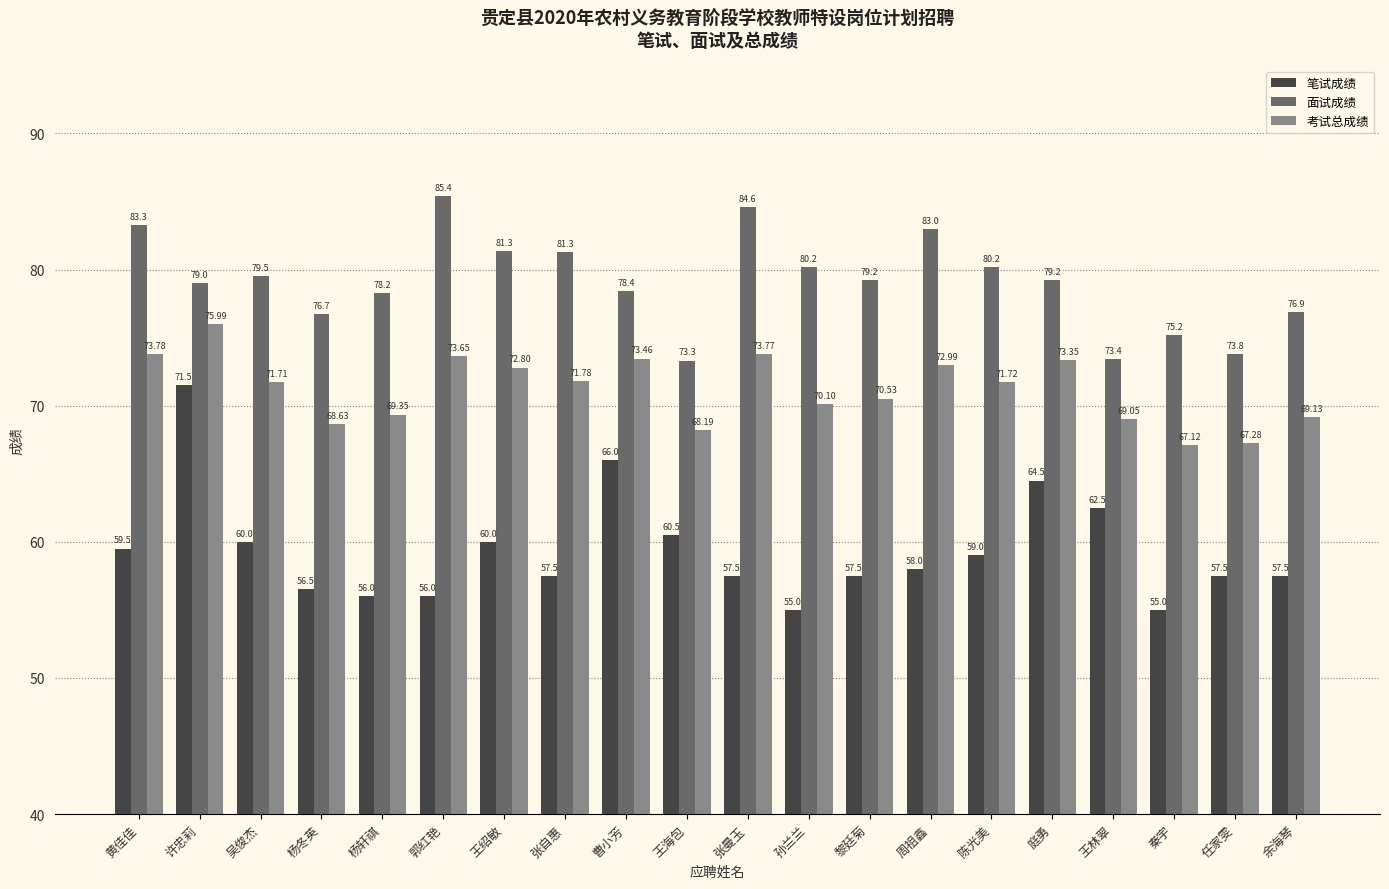

What is the average value of the 笔试成绩 series?

59.4